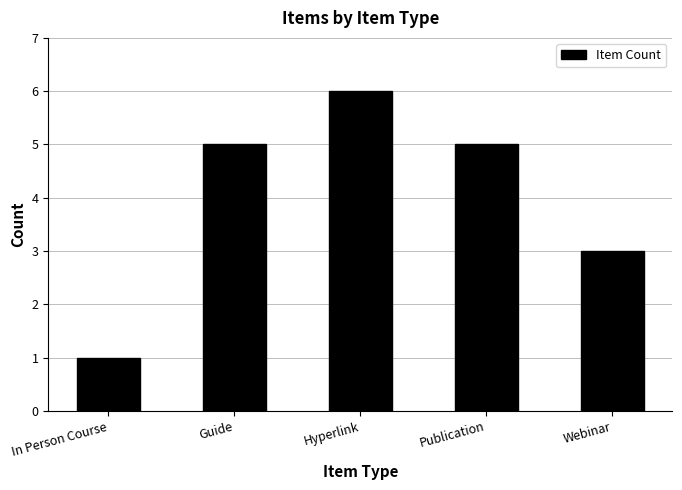

Are the bars horizontal?

No